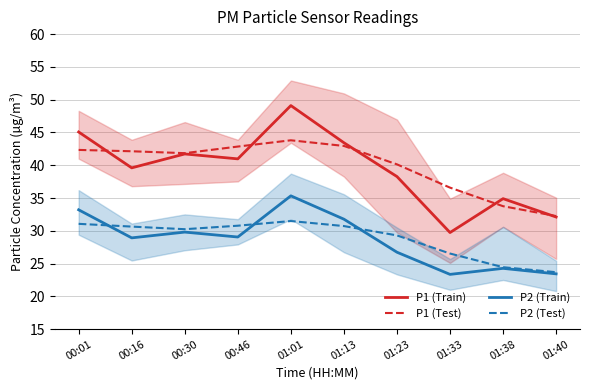

What is the difference between the P2 (Test) values at 00:01 and 01:01?

0.4